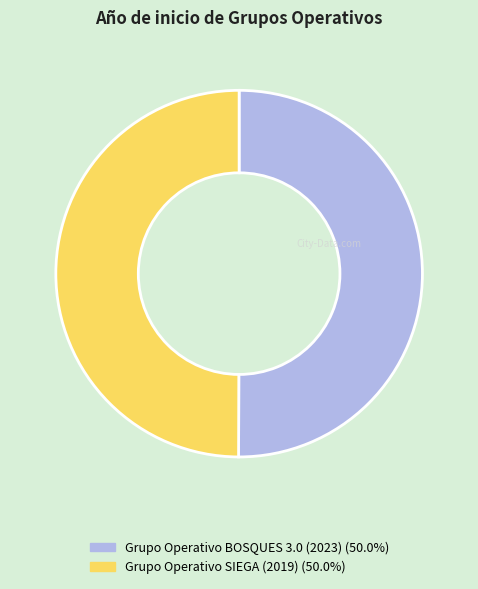

Is the sum of Grupo Operativo BOSQUES 3.0 (2023) and Grupo Operativo SIEGA (2019) greater than half?

Yes